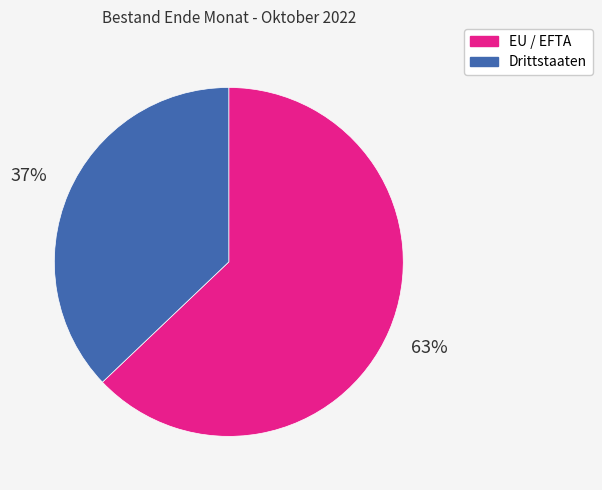

Do EU / EFTA and Drittstaaten together represent more than half of the pie?

Yes